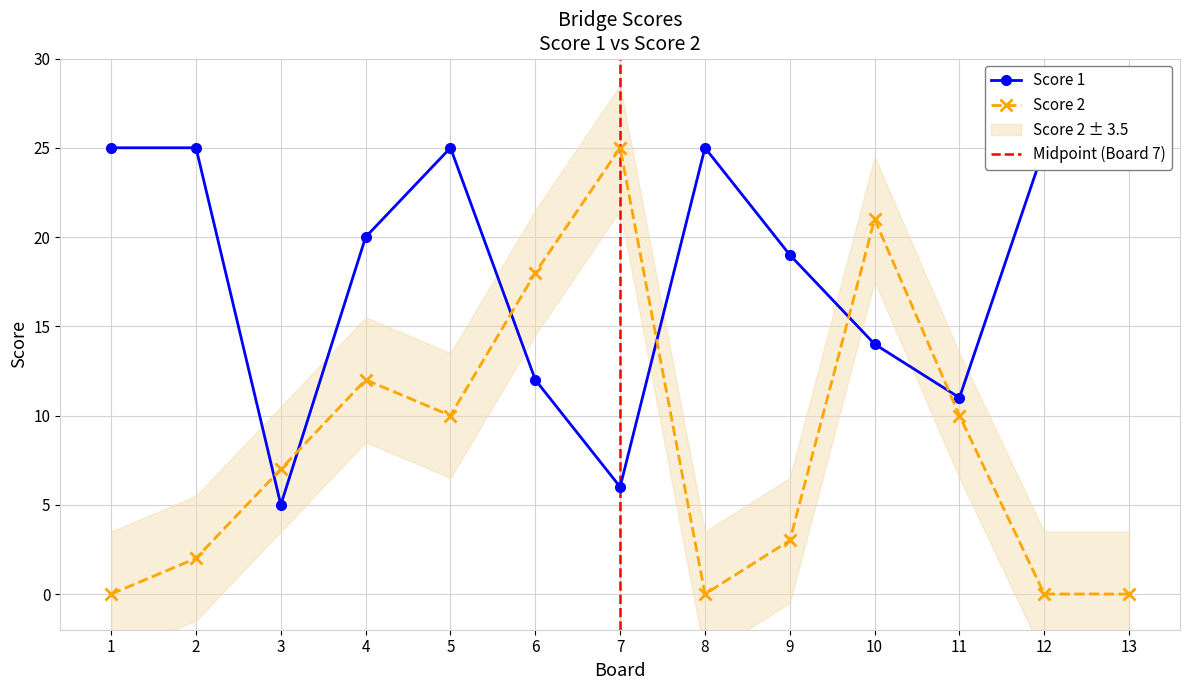

Count the number of data series in this chart.

2